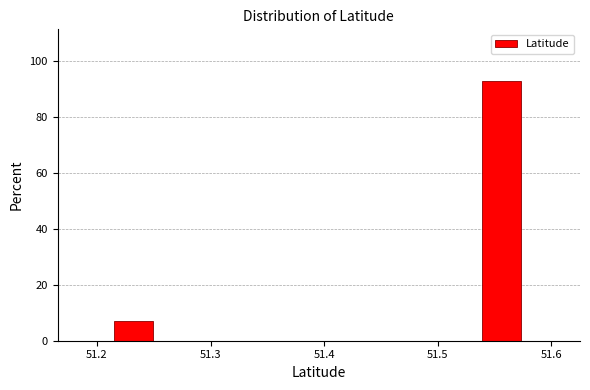

Read against the x-axis, roughly where is the centre of the tallest bar?

51.56